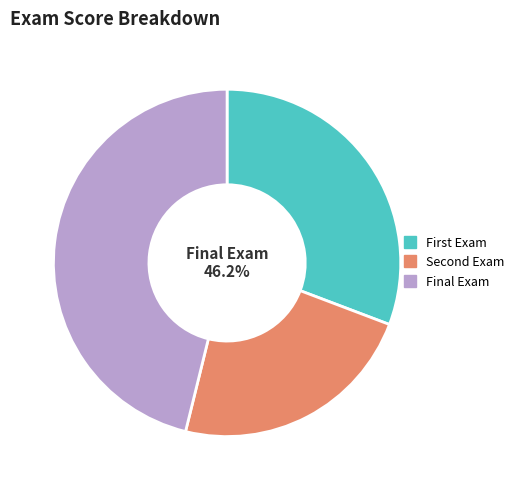

How many segments does this pie chart have?

3